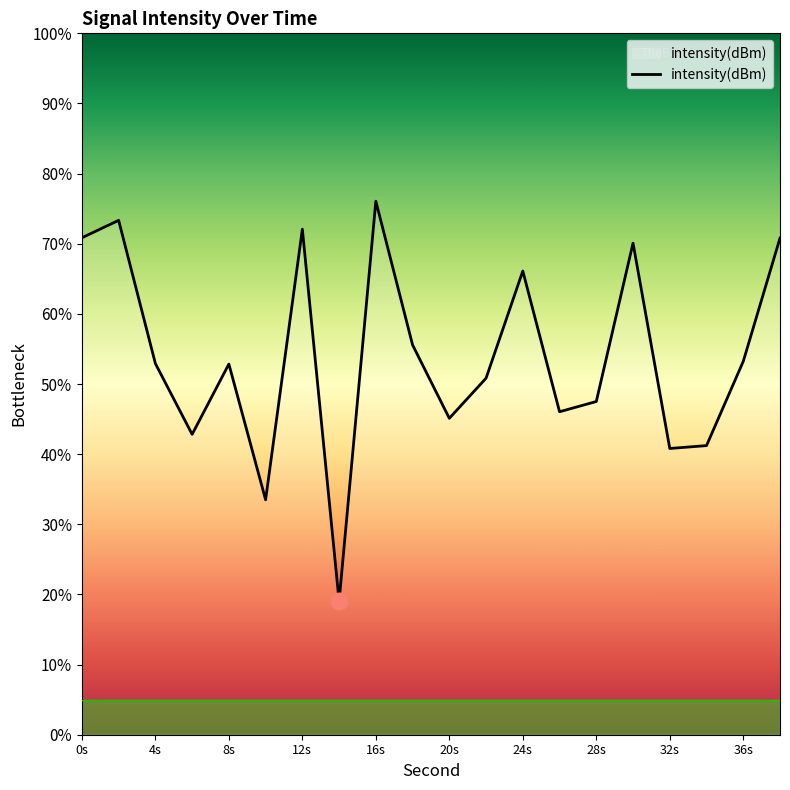

What is the difference between the maximum and minimum values?

57.0